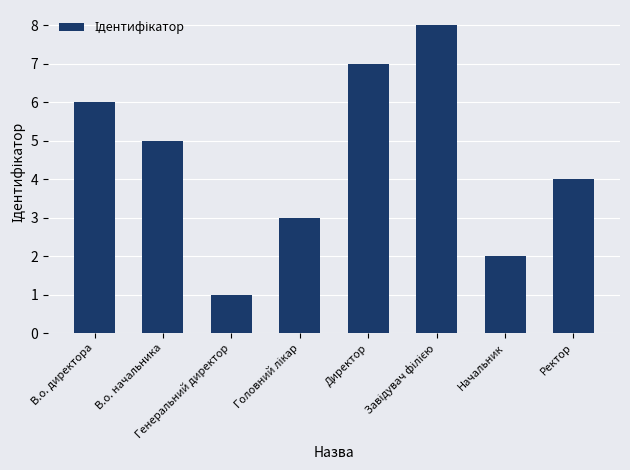

What is the label of the 8th bar from the left?

Ректор